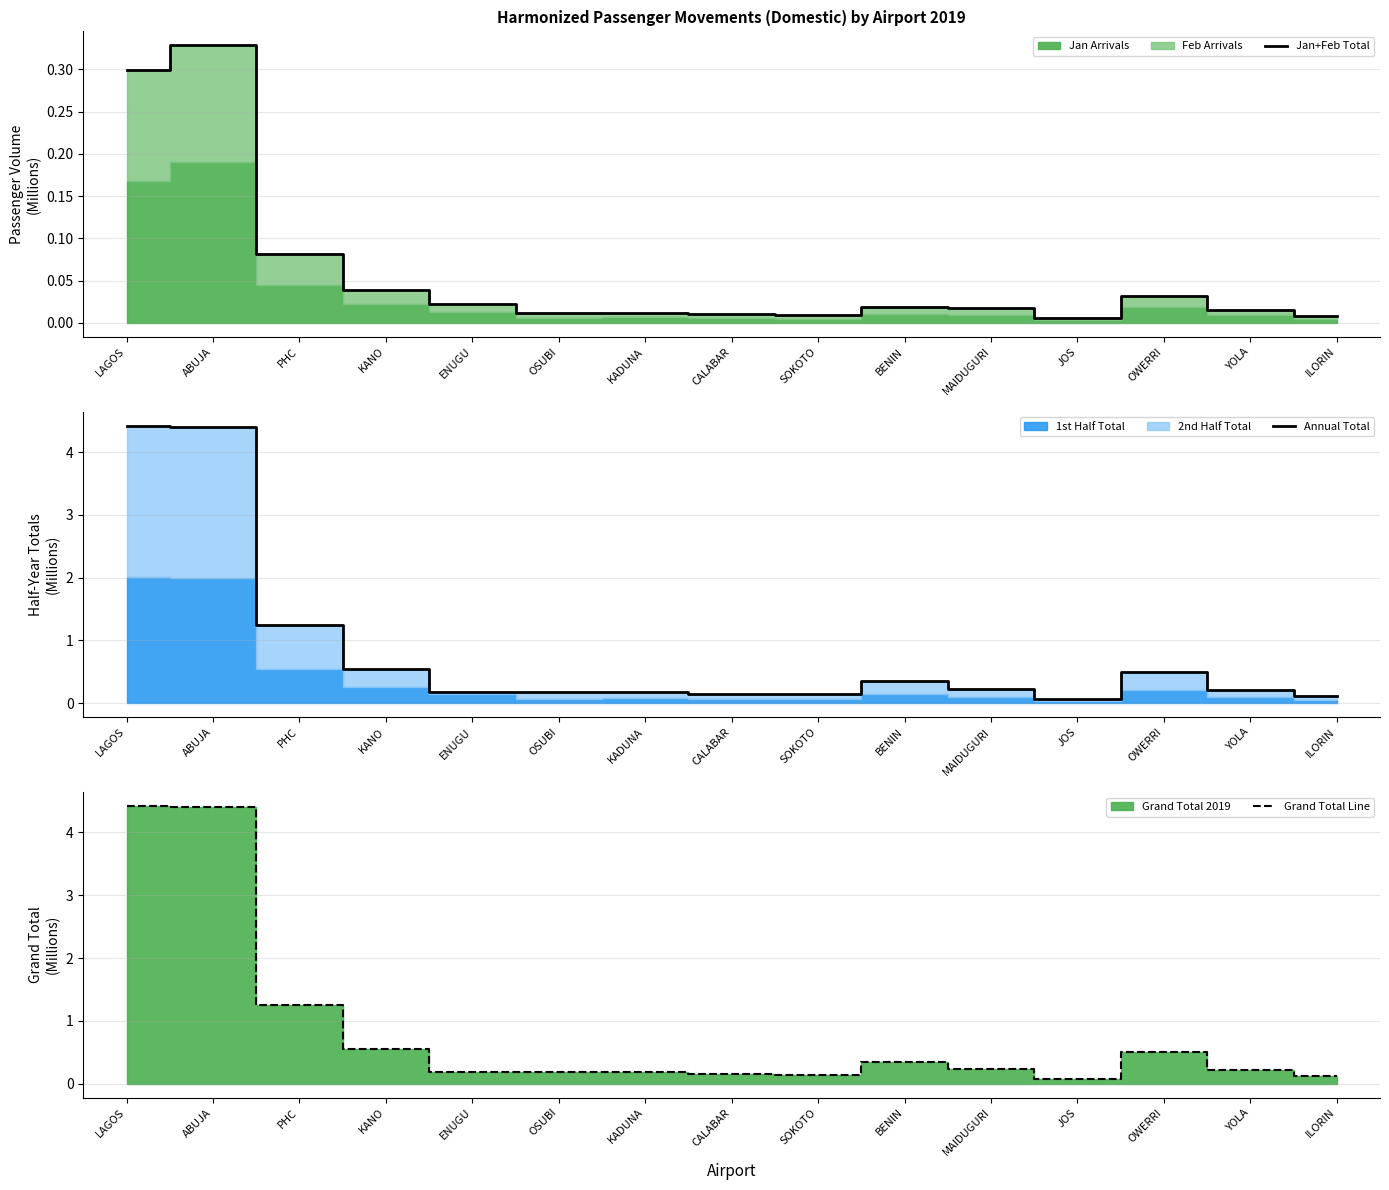

Is it true that Grand Total Line equals 0.2 at OSUBI?

True